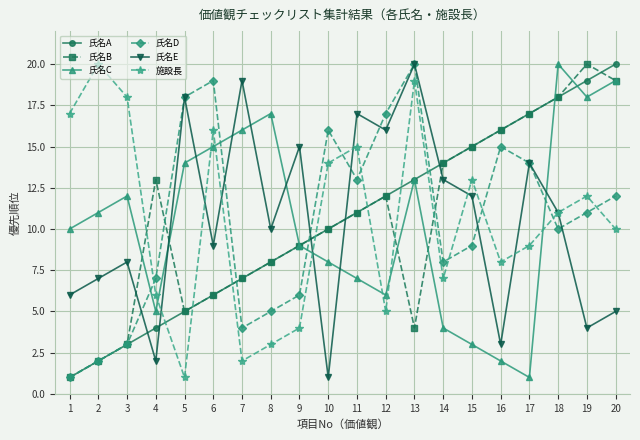

What are all the series names shown in the legend?

氏名A, 氏名B, 氏名C, 氏名D, 氏名E, 施設長